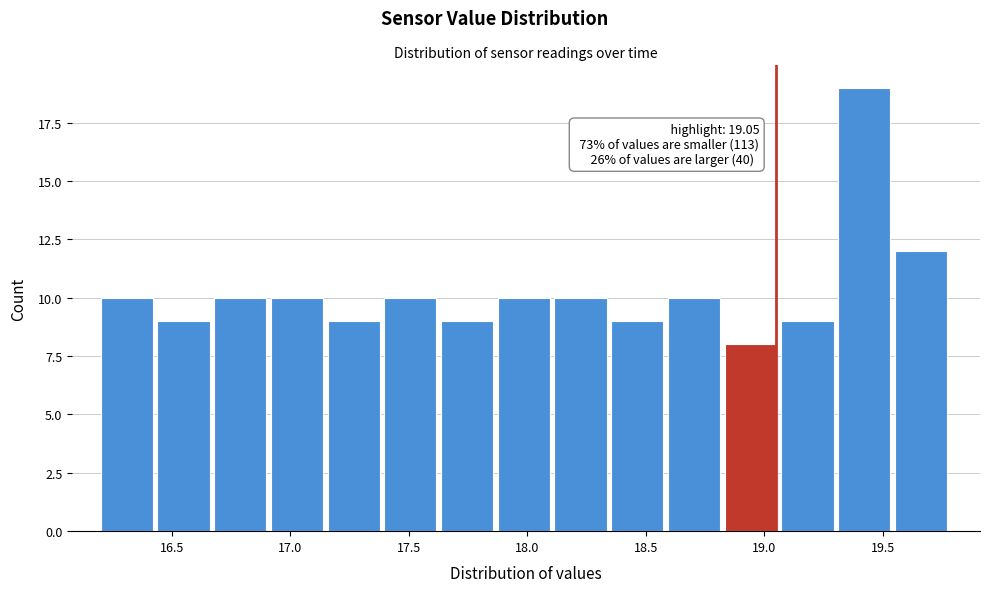

Which range on the x-axis has the tallest bar?

19.30 to 19.55